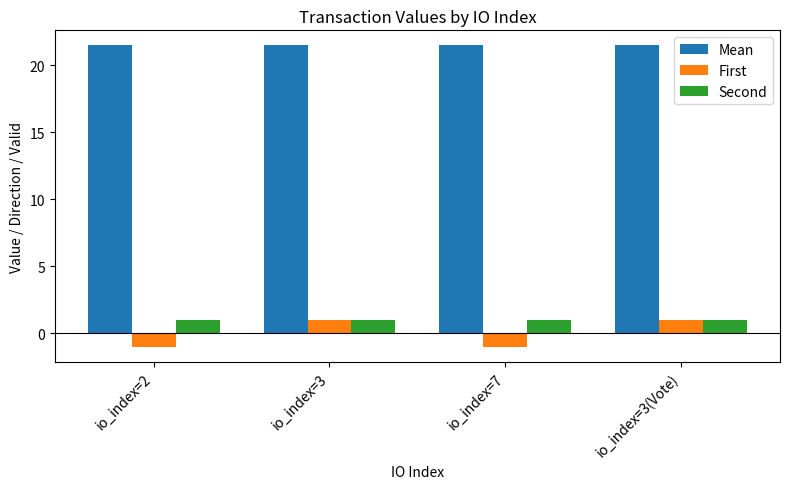

What is the minimum value shown in the chart?

-1.0